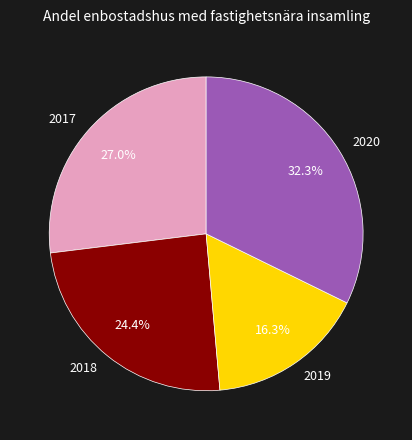

Approximately how many times larger is the value at 2017 compared to 2020?

0.8